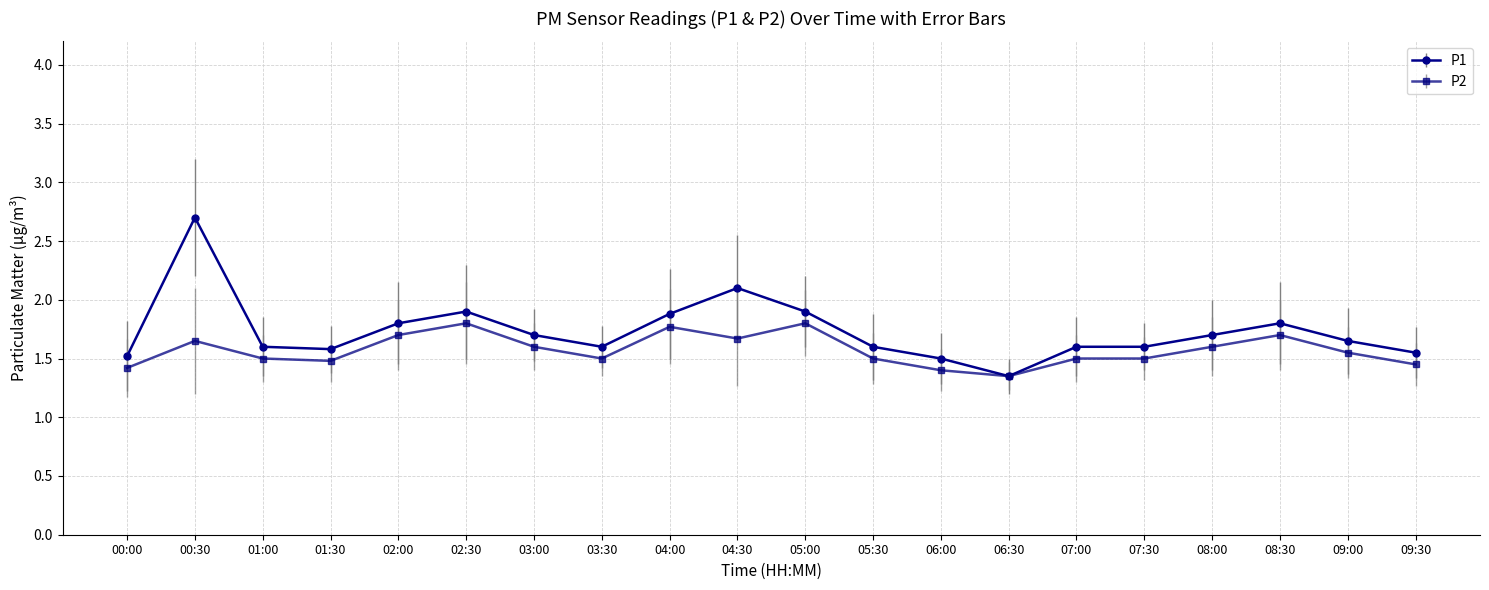

Which series has the widest spread of values?

P1